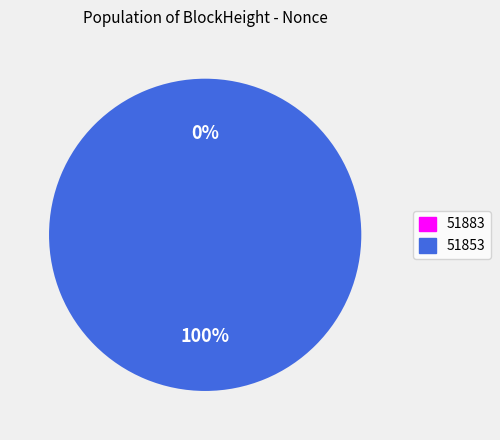

To the nearest percent, what is the combined percentage of 51883 and 51853?

100%